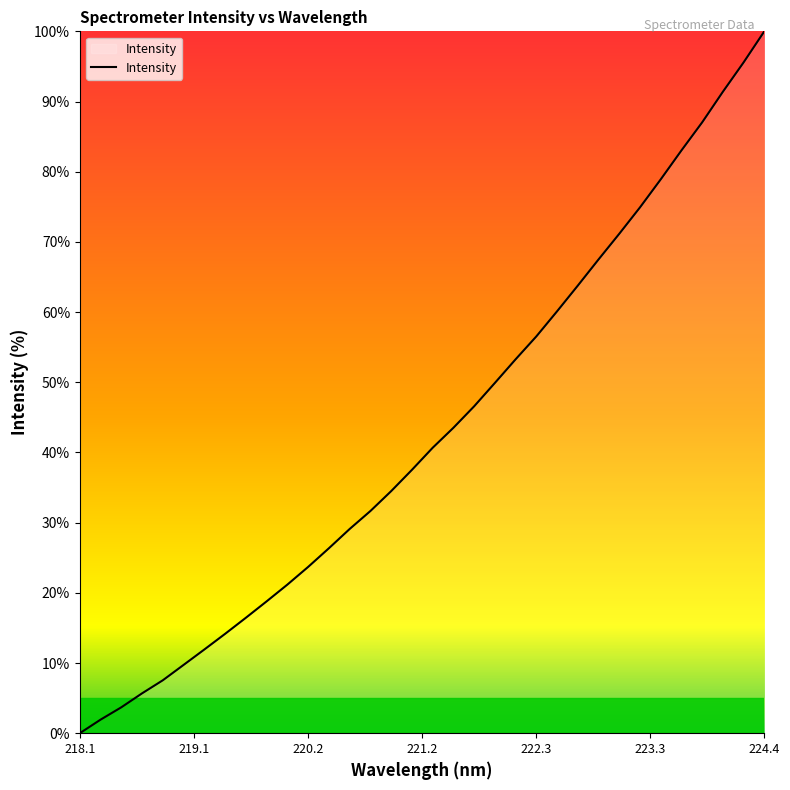

Count the number of data series in this chart.

1